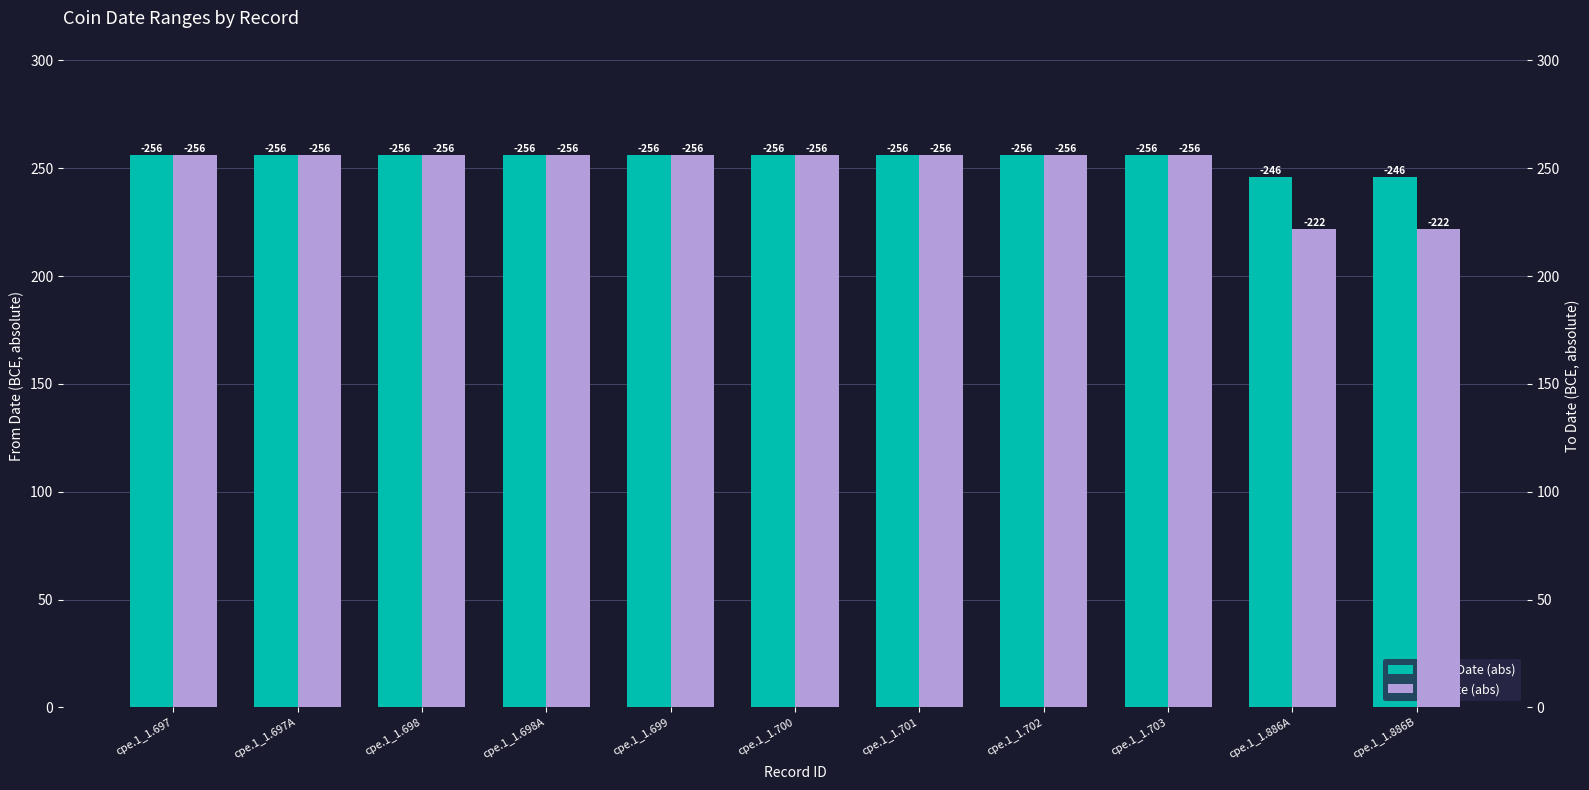

At which label does To Date (abs) reach its minimum?

cpe.1_1.886A